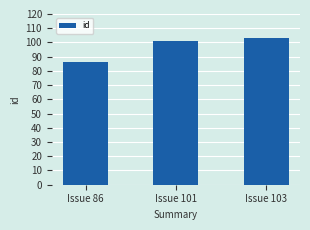

Which has a higher value, Issue 101 or Issue 86?

Issue 101